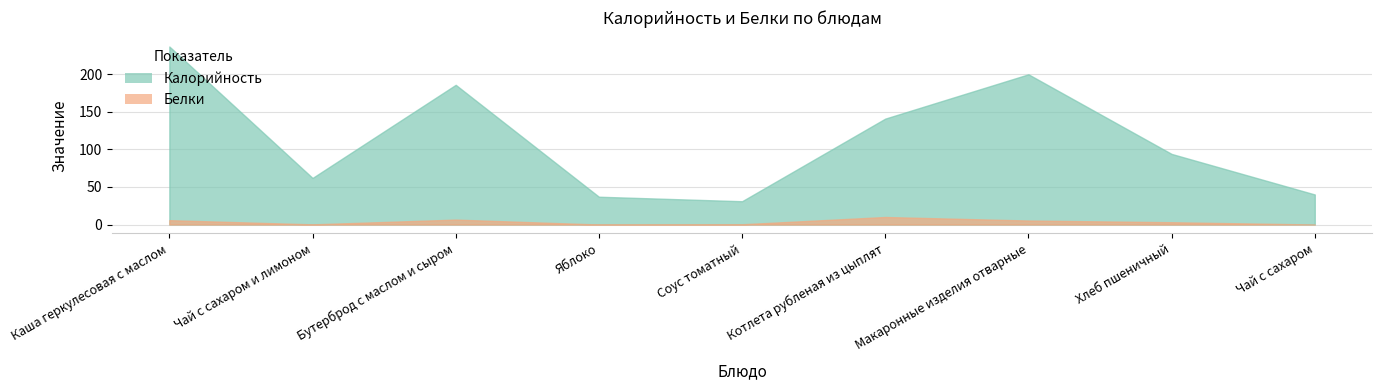

What is the spread (max minus min) of values at Яблоко?

37.0